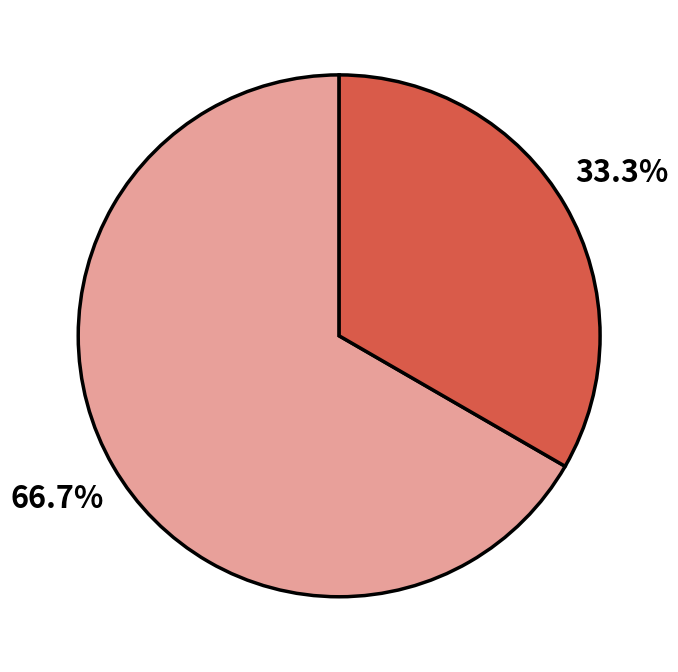

Is there any slice that represents more than half of the pie?

Yes